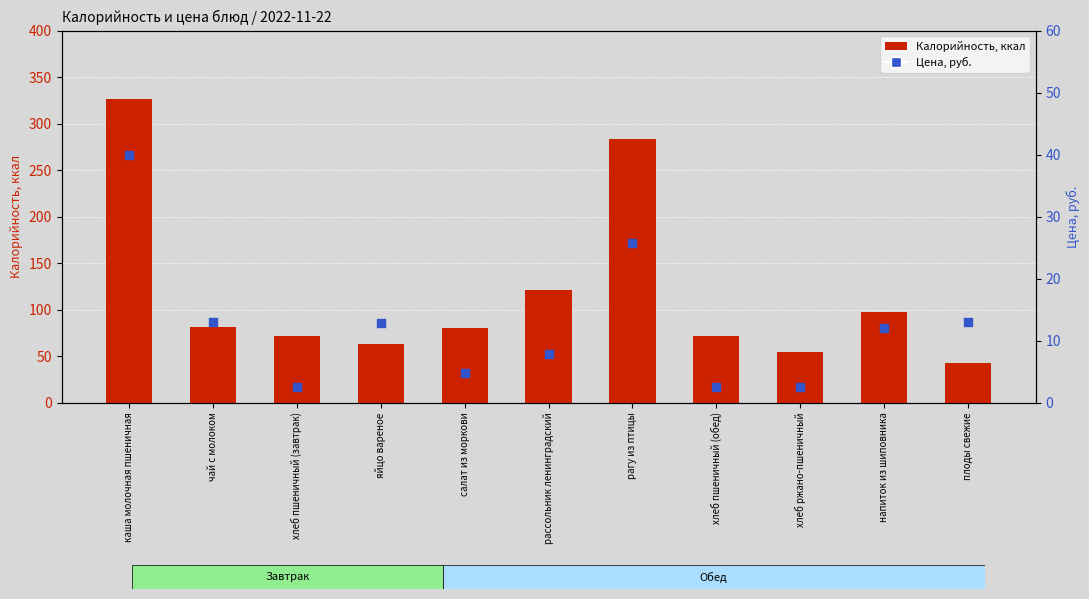

What is the total value across all series at яйцо вареное?

75.8